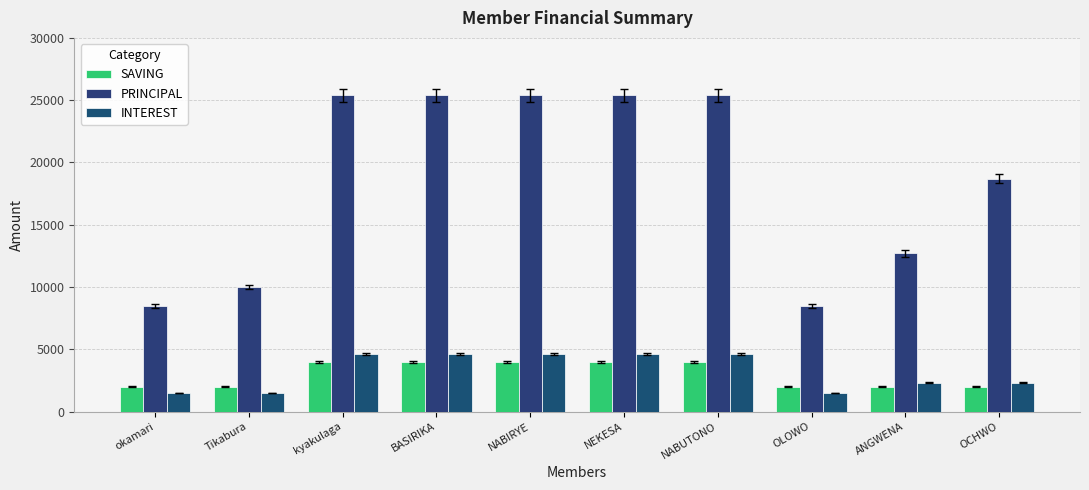

What is the sum of all PRINCIPAL values?

185400